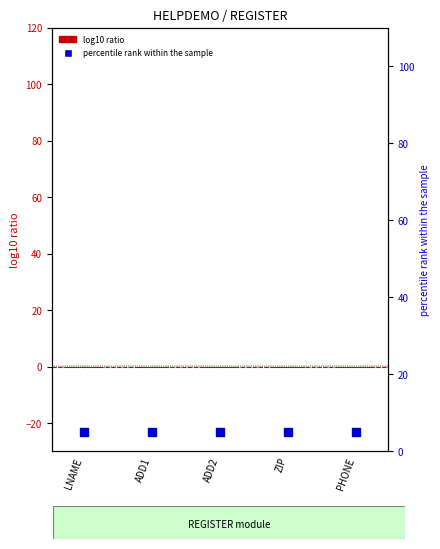

Which series reaches the maximum Y coordinate?

percentile rank within the sample